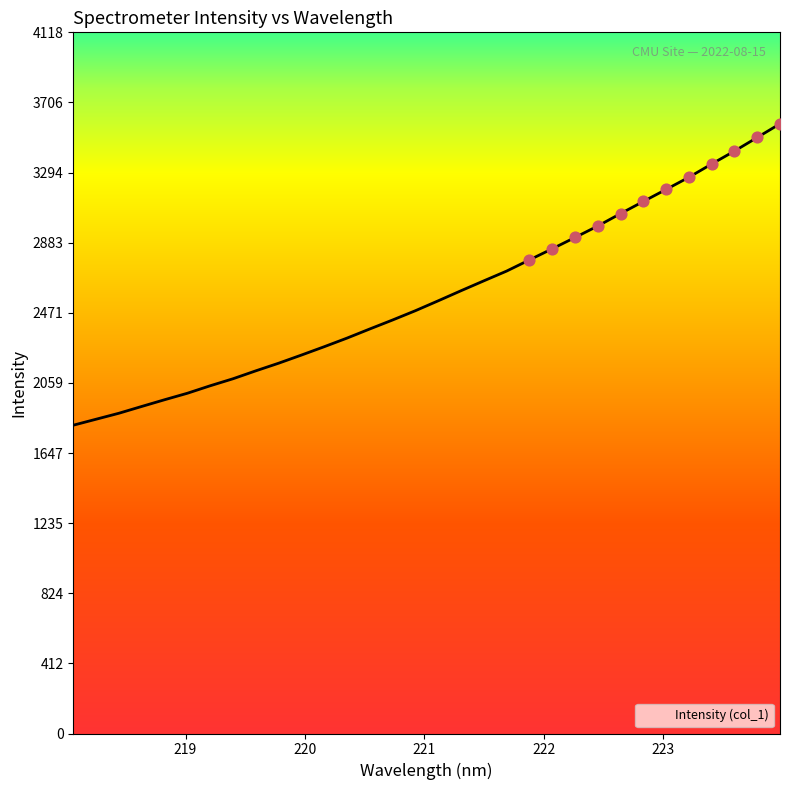

What is the difference between the maximum and minimum values?

1770.3